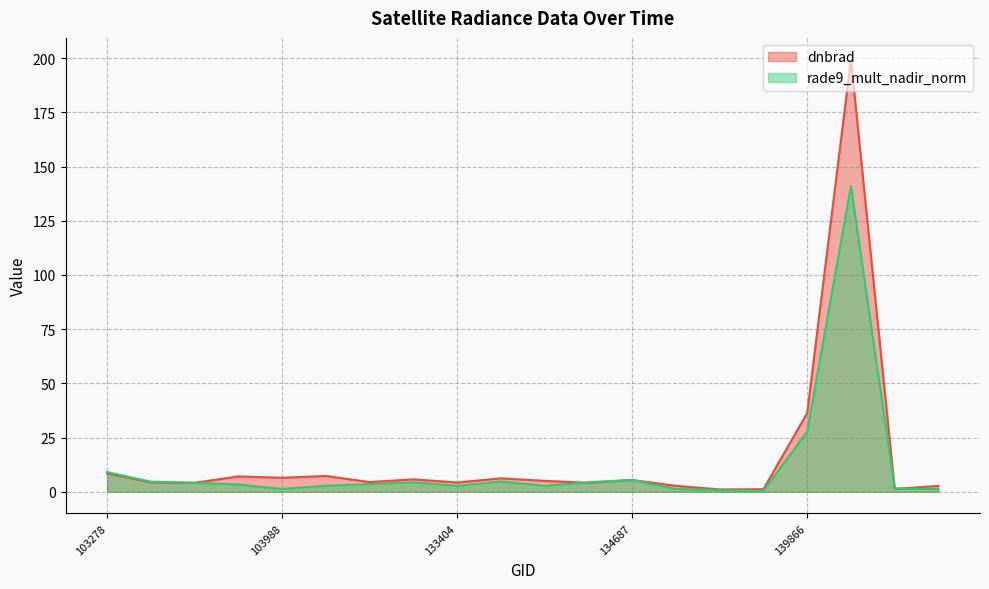

At which category does rade9_mult_nadir_norm reach its first local valley?

103988